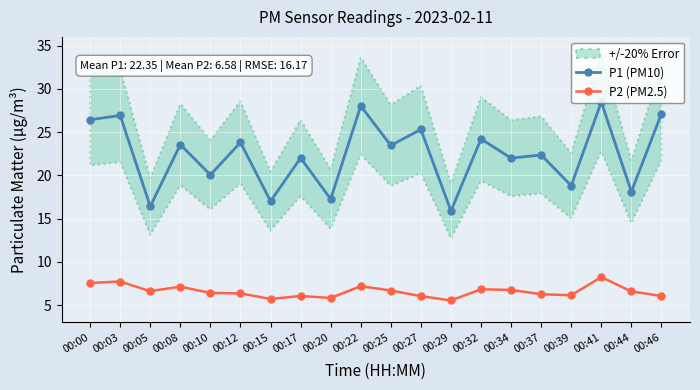

The value of P2 (PM2.5) at 00:08 is 11.0. True or false?

False